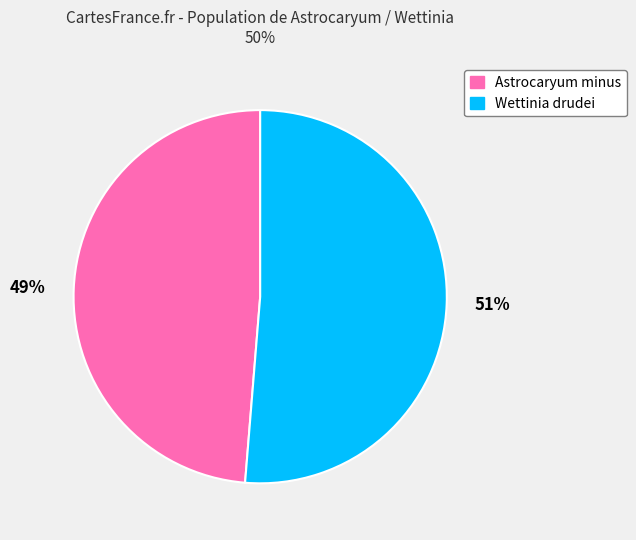

To the nearest percent, what is the average slice percentage?

50%